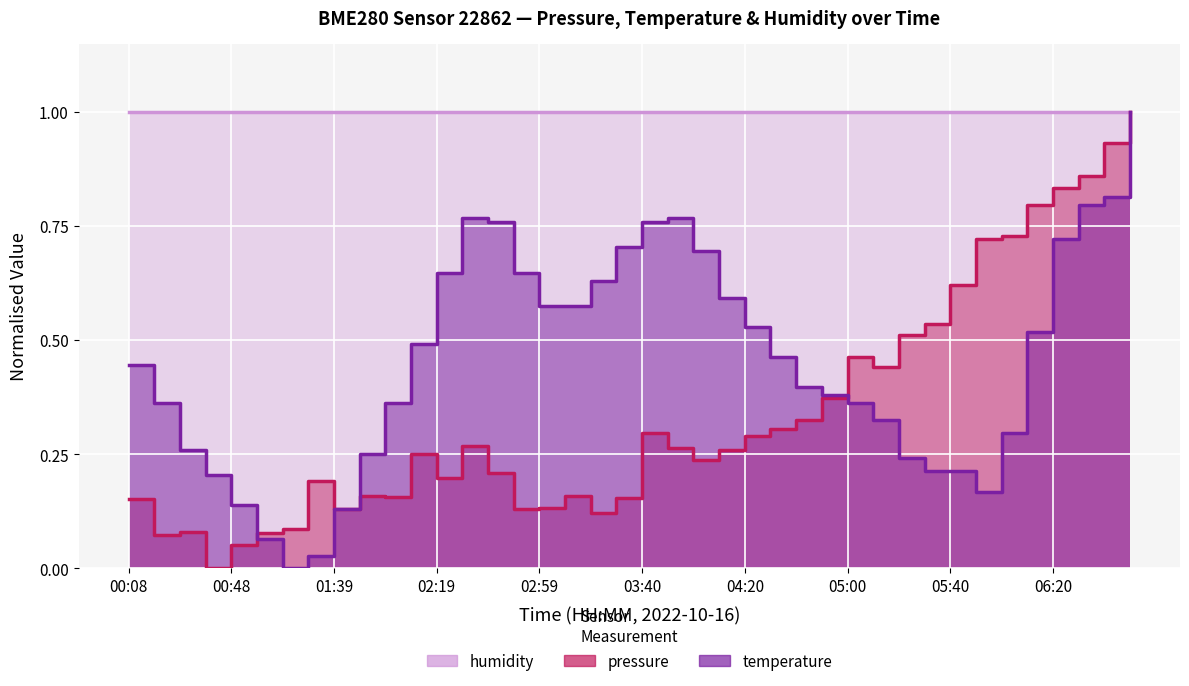

At how many categories does at least one series exceed 0?

40